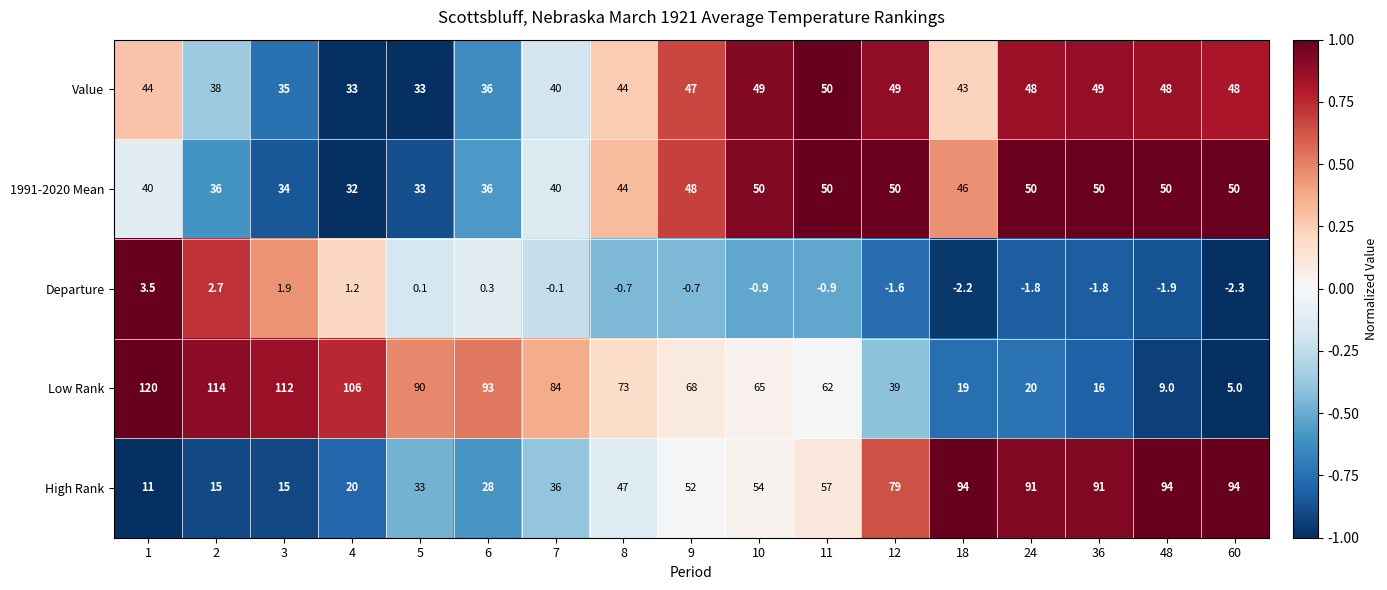

How many categories are shown in the chart?

17